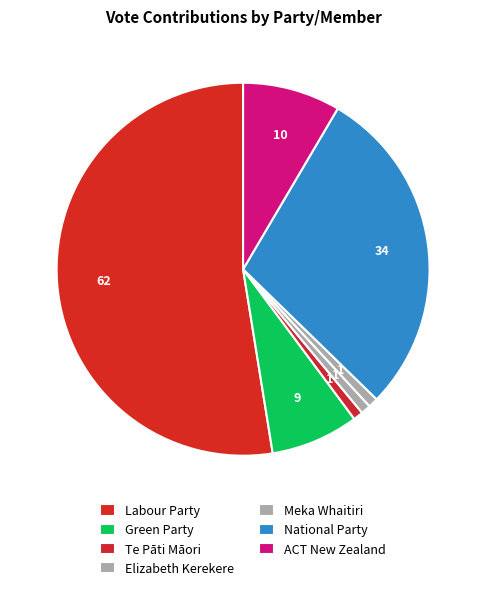

Which has a higher value, Green Party or Meka Whaitiri?

Green Party